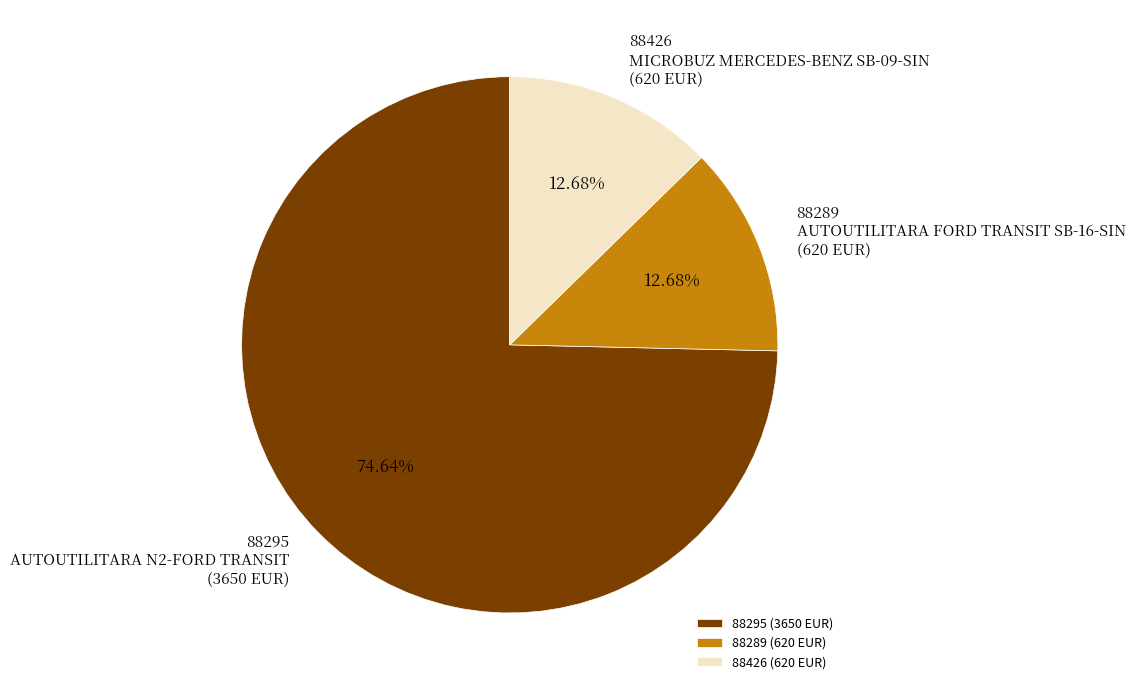

How many segments does this pie chart have?

3